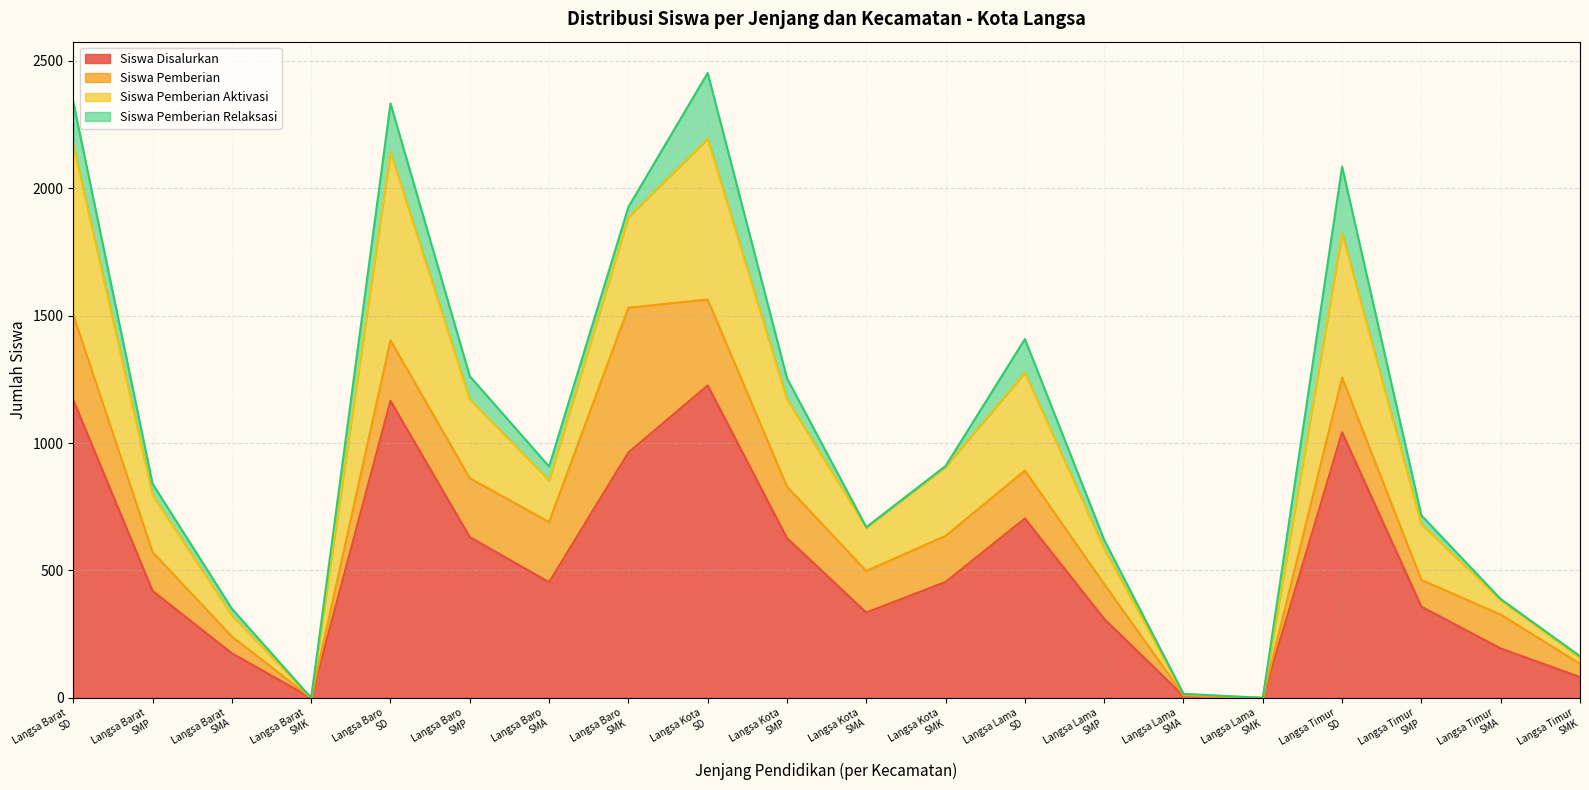

Between SMP and SMA, which is larger?

SMP